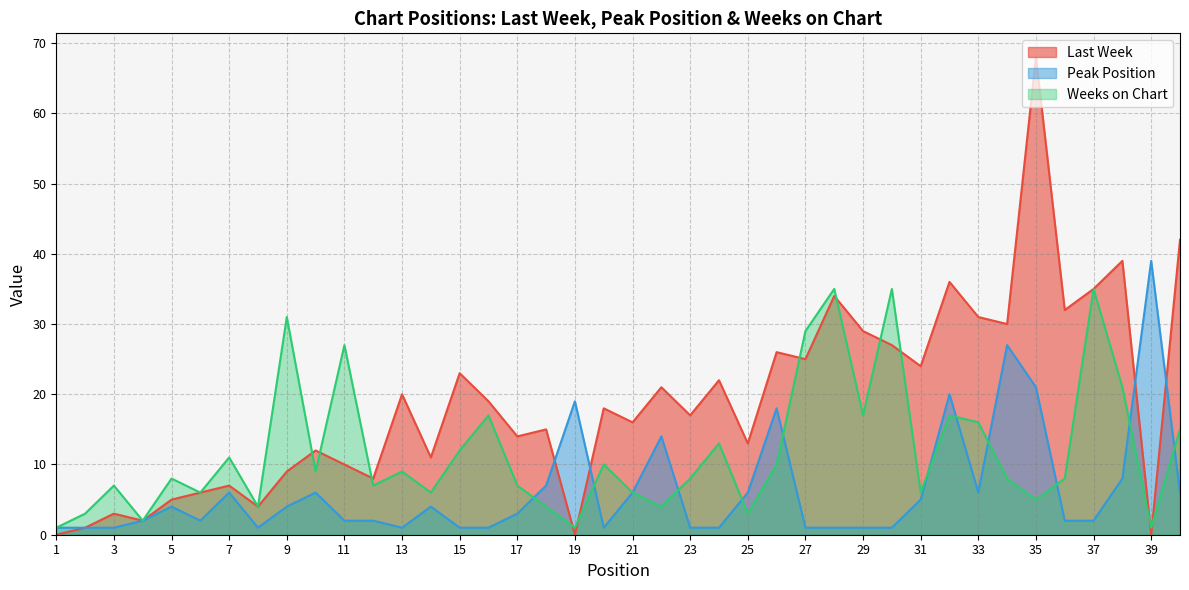

Which label corresponds to the smallest value in the chart?

1